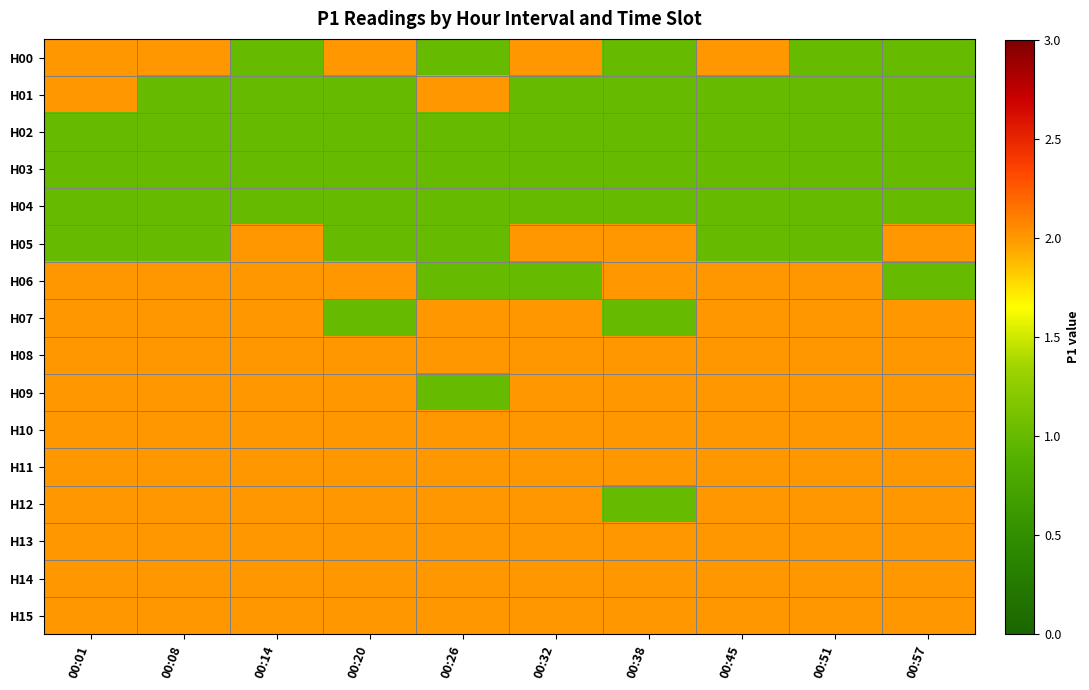

Between 00:14 and 00:26, which is larger?

00:14